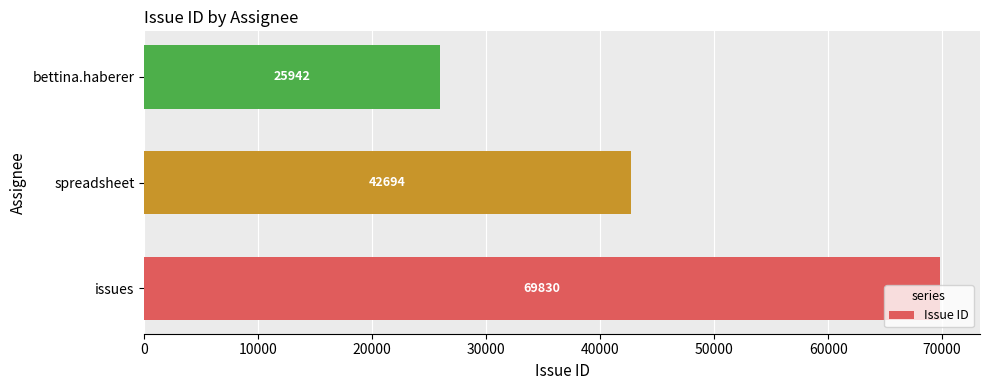

How many series are shown in this chart?

1